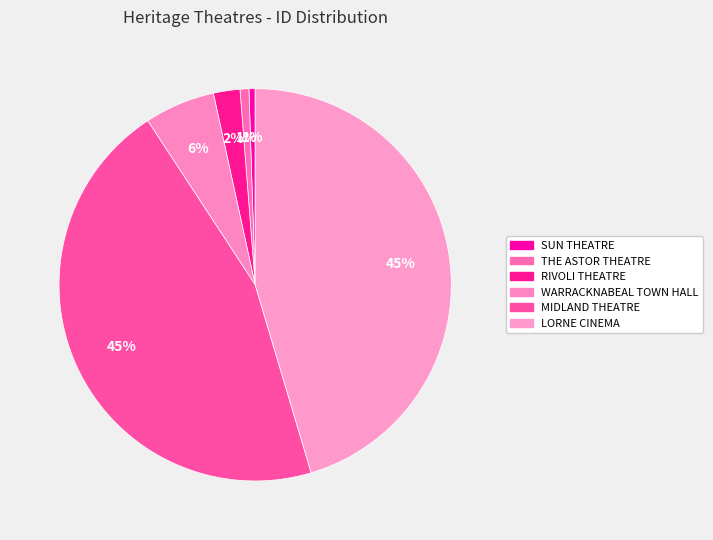

To the nearest percent, what is the combined percentage of LORNE CINEMA and THE ASTOR THEATRE?

46%